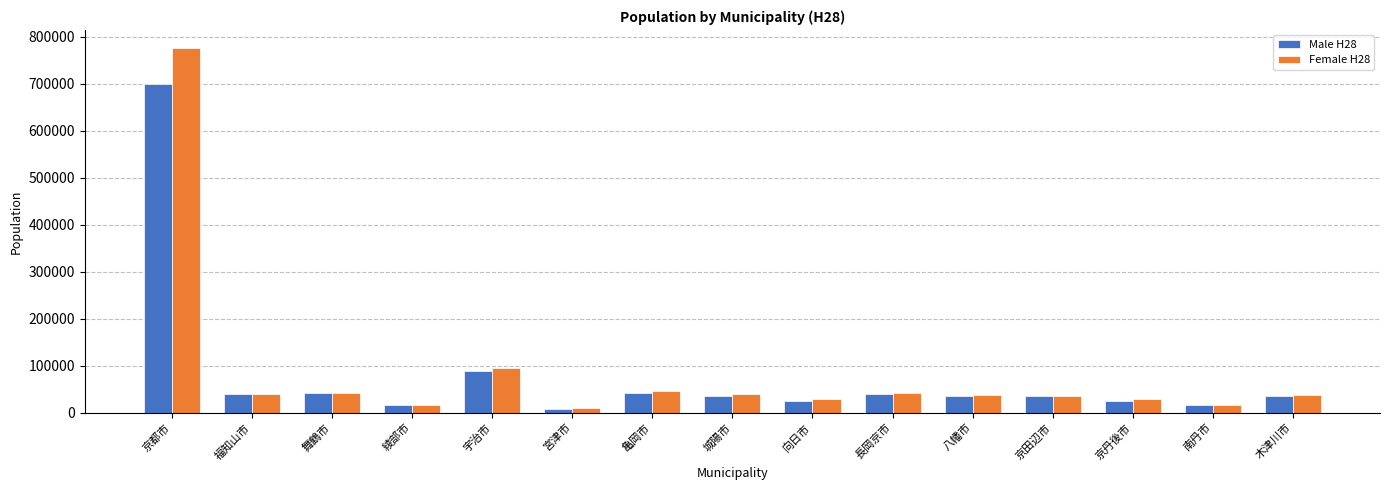

Is the value of Female H28 at 宮津市 greater than the value of Male H28 at 舞鶴市?

No